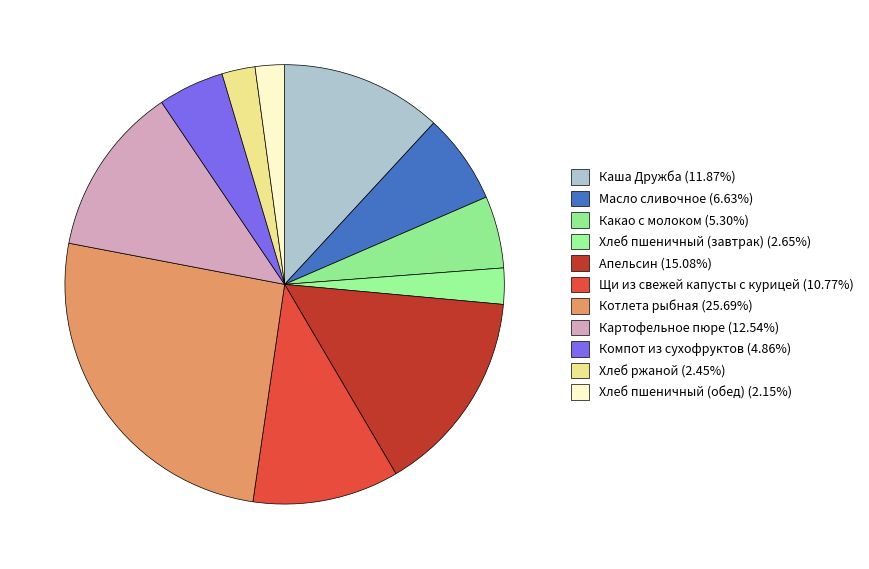

What is the largest slice in the pie chart?

Котлета рыбная